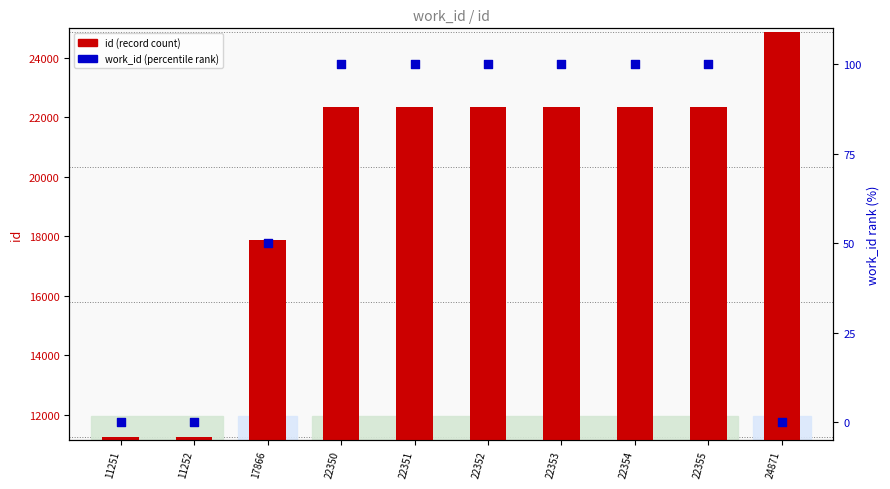

Which series has the widest spread of Y values?

id (record)